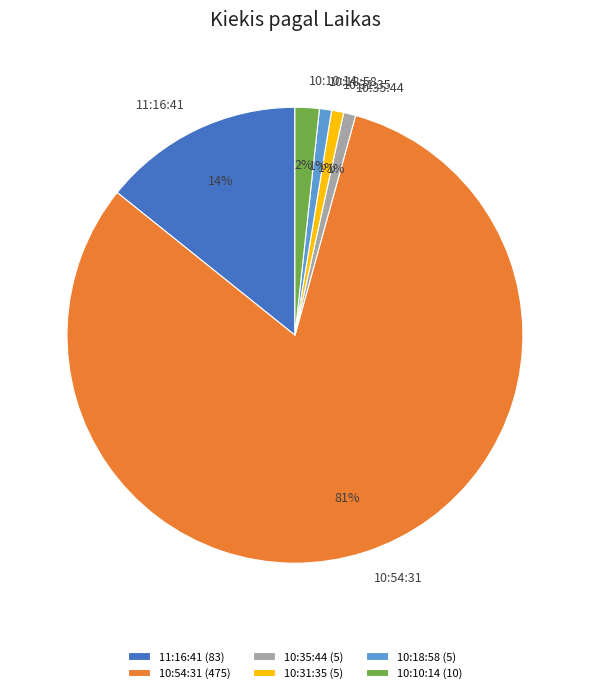

Between 11:16:41 and 10:31:35, which is larger?

11:16:41